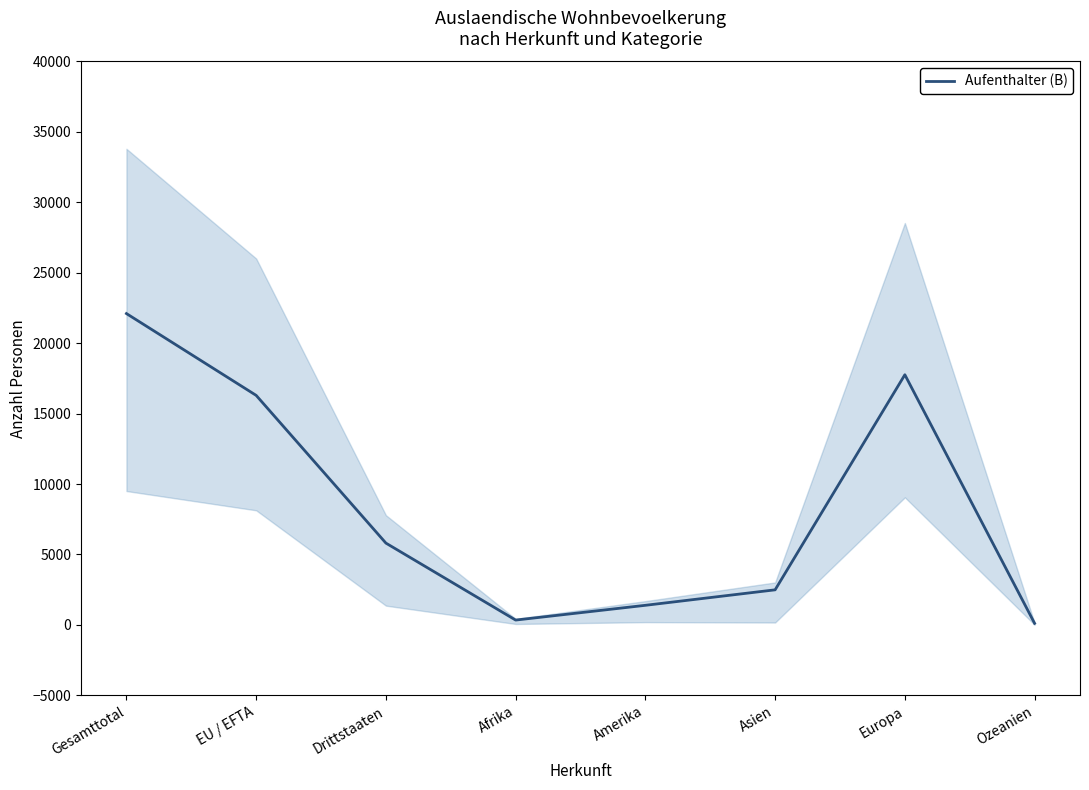

What is the label of the 7th point from the right?

EU / EFTA